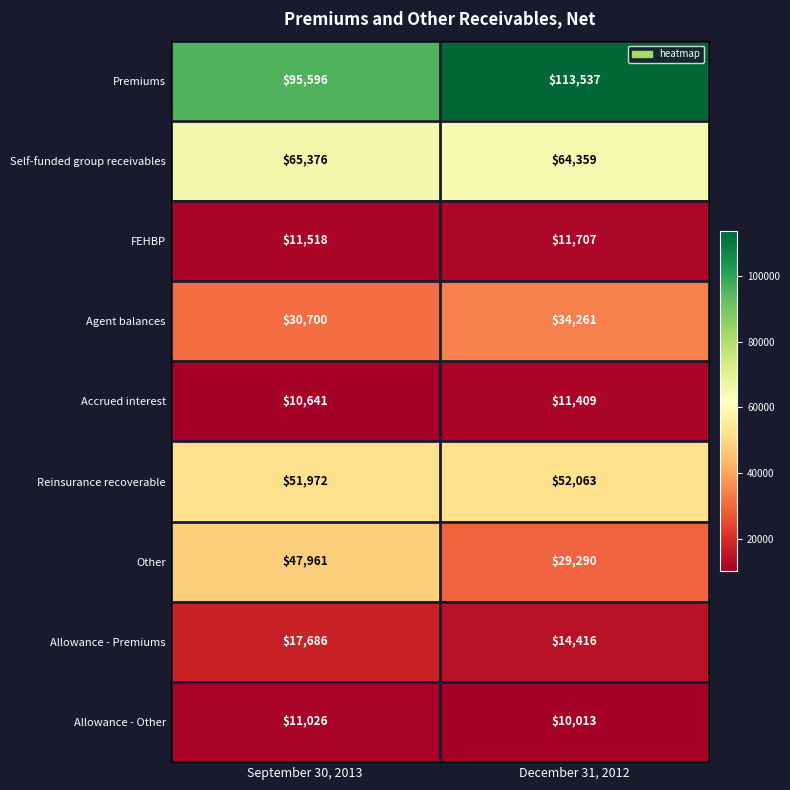

Which category has the lowest value in the Agent balances series?

September 30, 2013